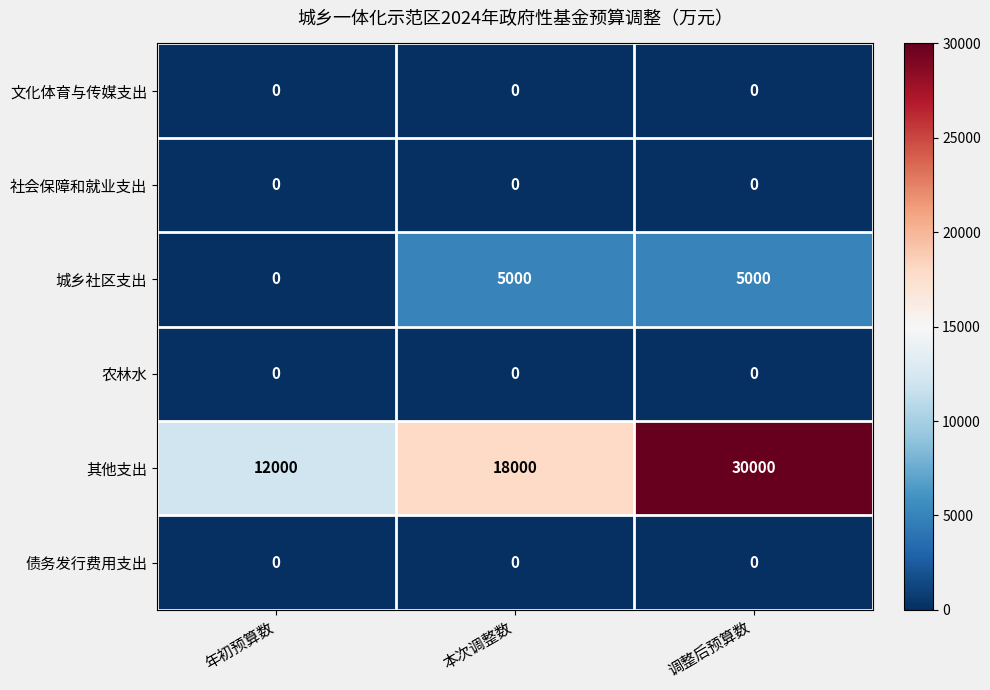

Is it true that 其他支出 equals 18000 at 本次调整数?

True